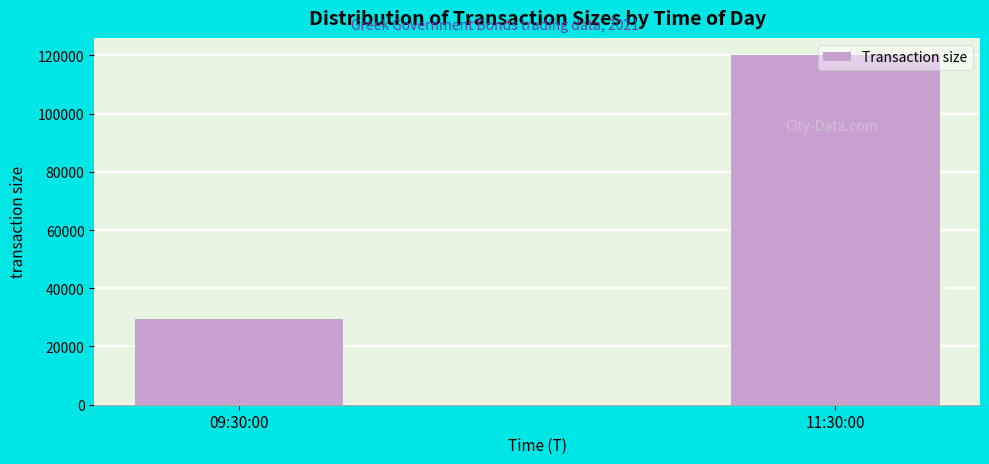

Which category has the lowest value across all series?

09:30:00